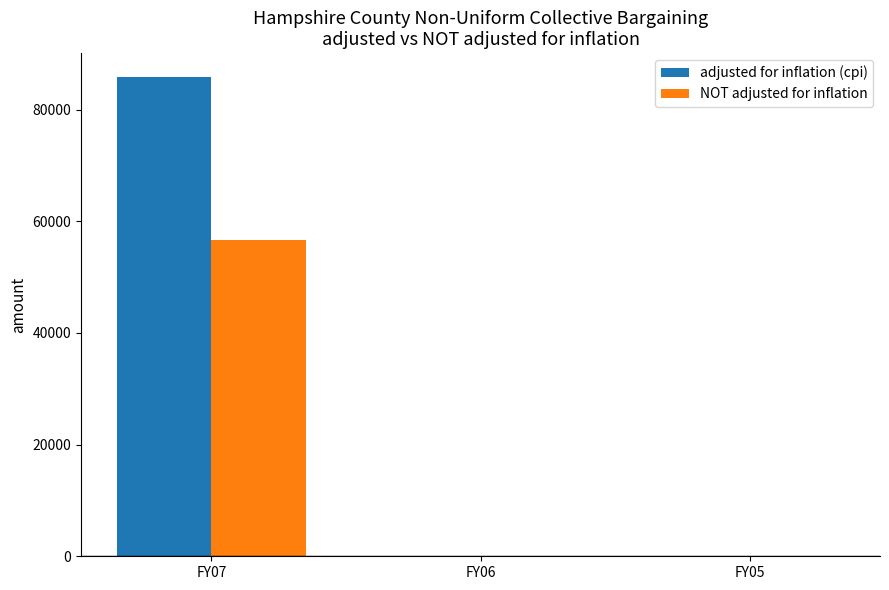

Which category has the highest value in the adjusted for inflation (cpi) series?

FY07